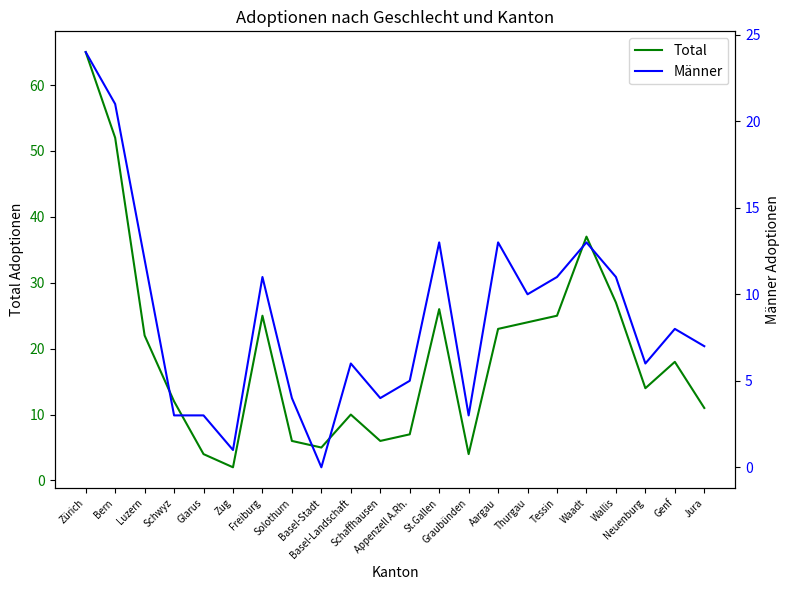

How many lines are shown in the chart?

2